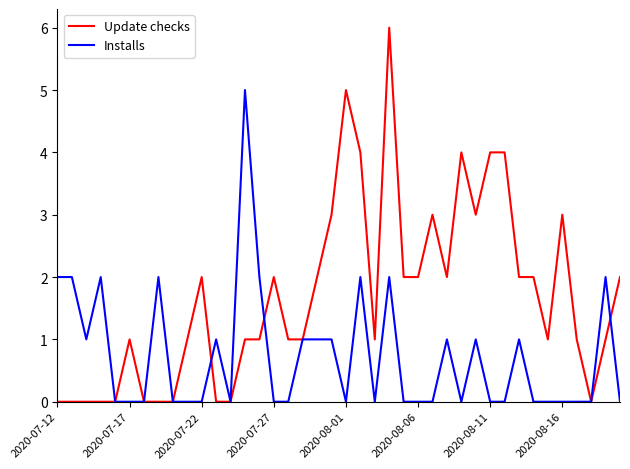

What is the highest value of the Installs series?

5